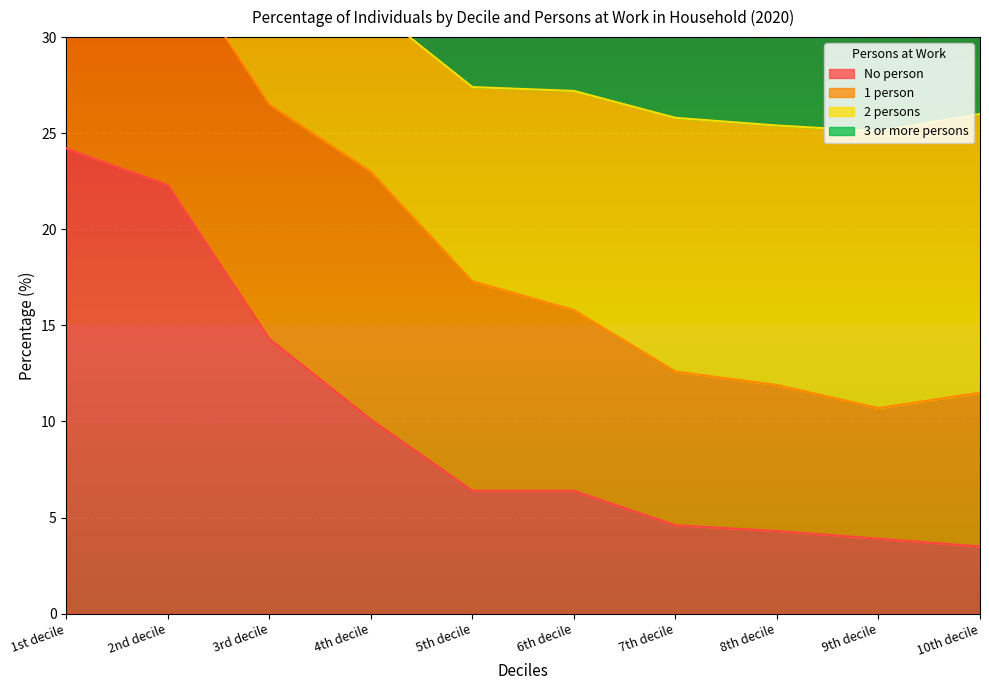

At which label does No person reach its peak?

1st decile